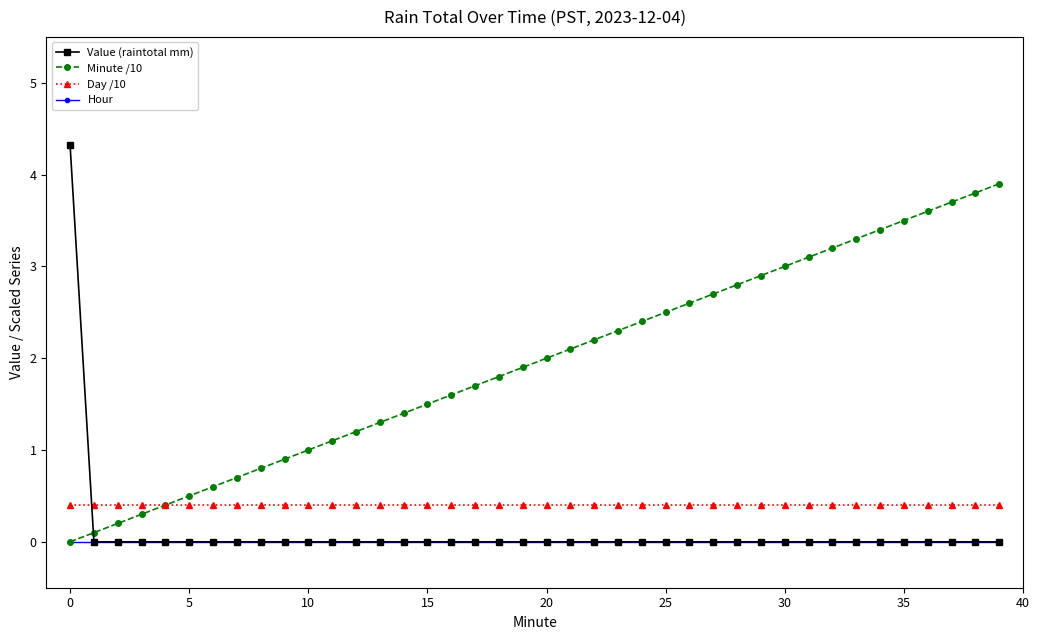

List the series in order of their peak value, lowest first.

Hour, Day /10, Minute /10, Value (raintotal mm)